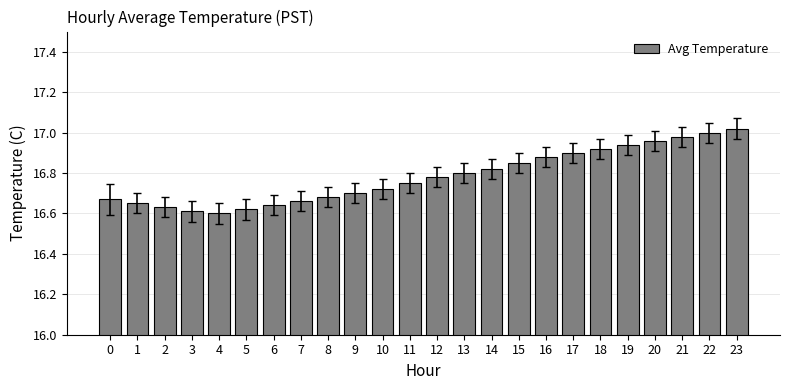

What is the difference between the values at 3 and 18?

0.3